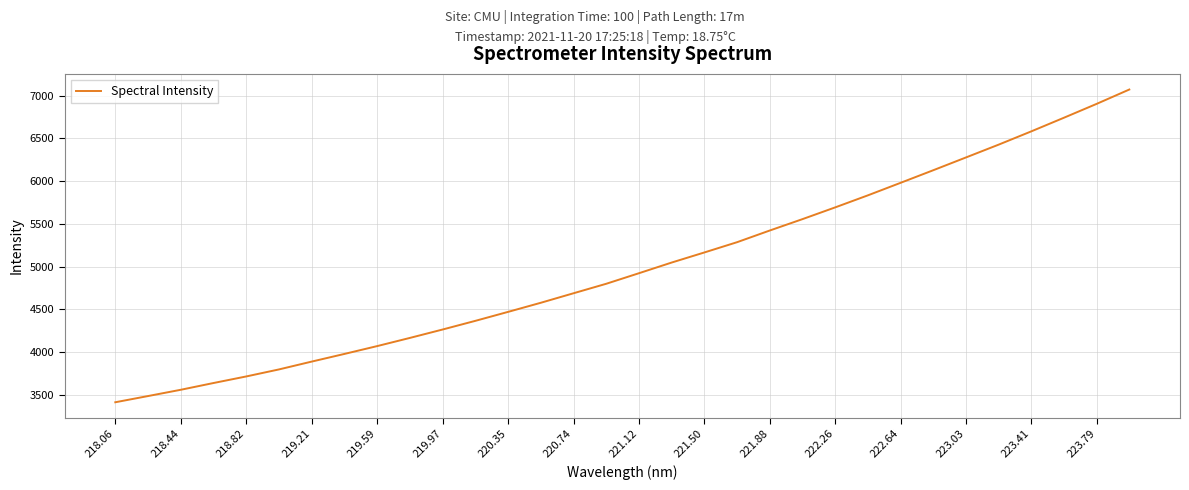

What is the difference between the maximum and second lowest values?

3587.3